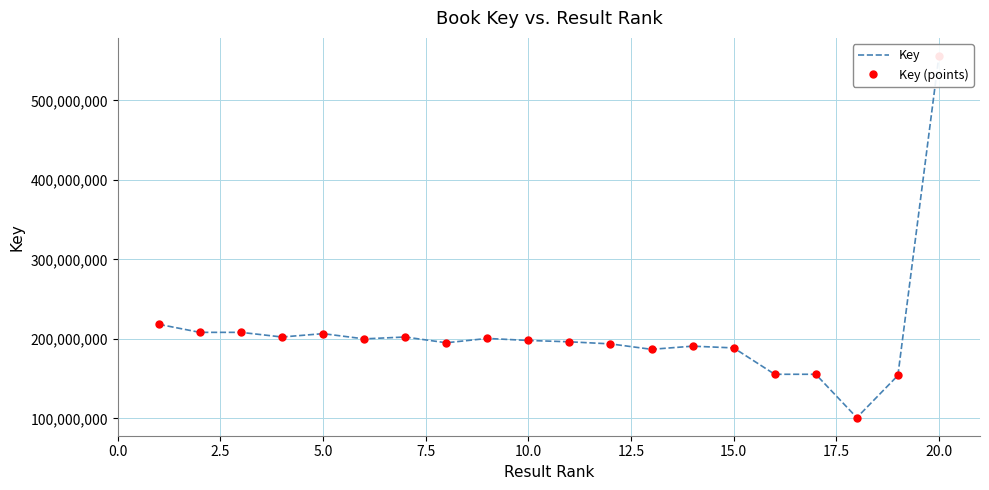

Reading right to left, list all the values displayed in this chart.

Key: 555853316	153889709	100834120	155381255	155381996	188569152	190746987	186777075	193625182	196248617	197928968	200487428	195019722	202283374	199931145	206496393	202287625	208133573	208134663	218244267
Key (points): 555853316	153889709	100834120	155381255	155381996	188569152	190746987	186777075	193625182	196248617	197928968	200487428	195019722	202283374	199931145	206496393	202287625	208133573	208134663	218244267